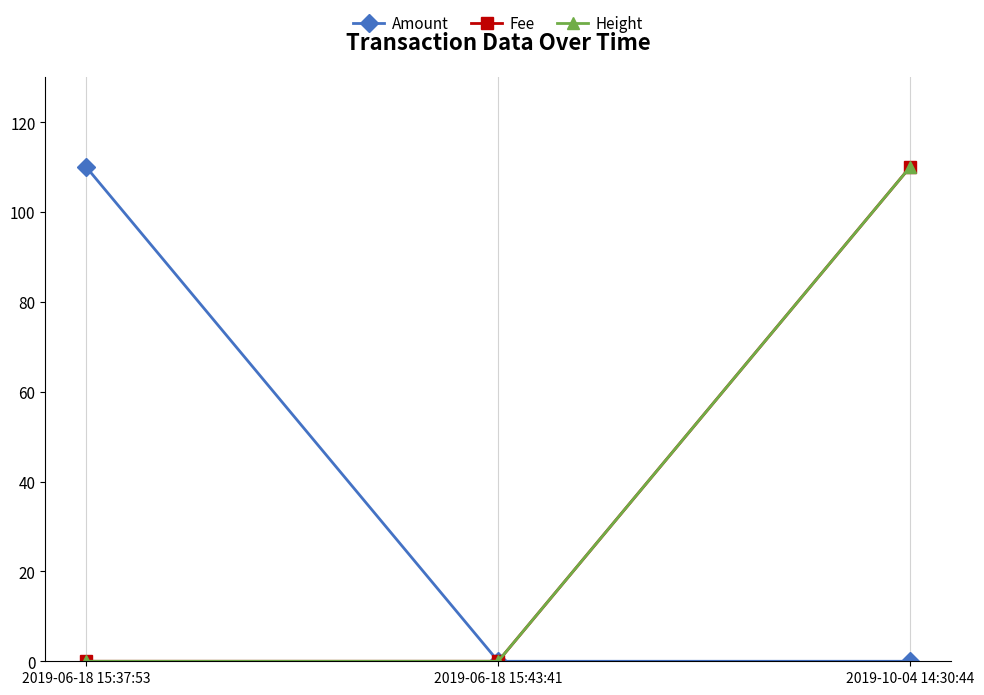

What is the sum of all Amount values?

110.0